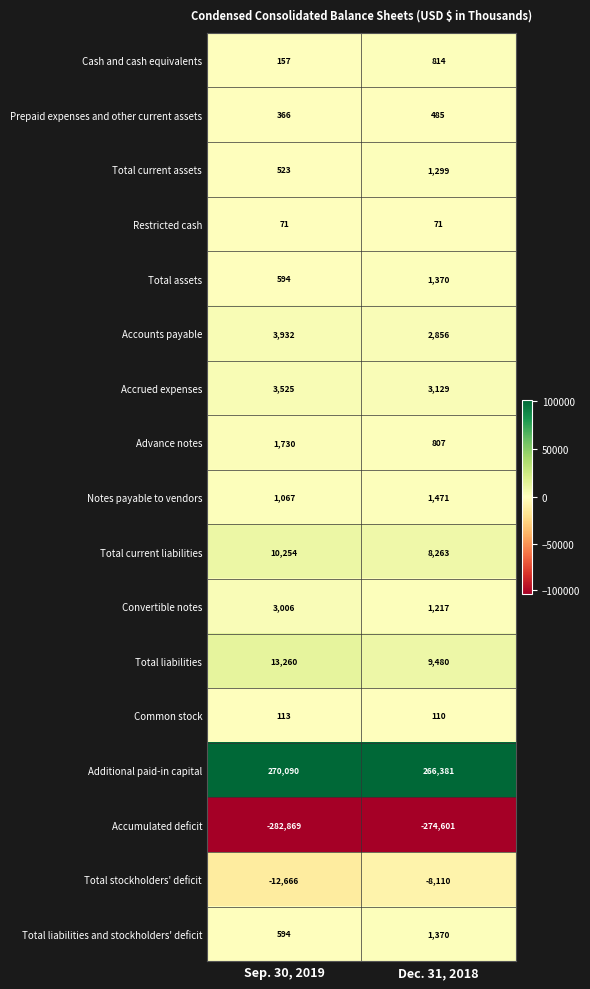

What is the maximum value shown in the chart?

270090